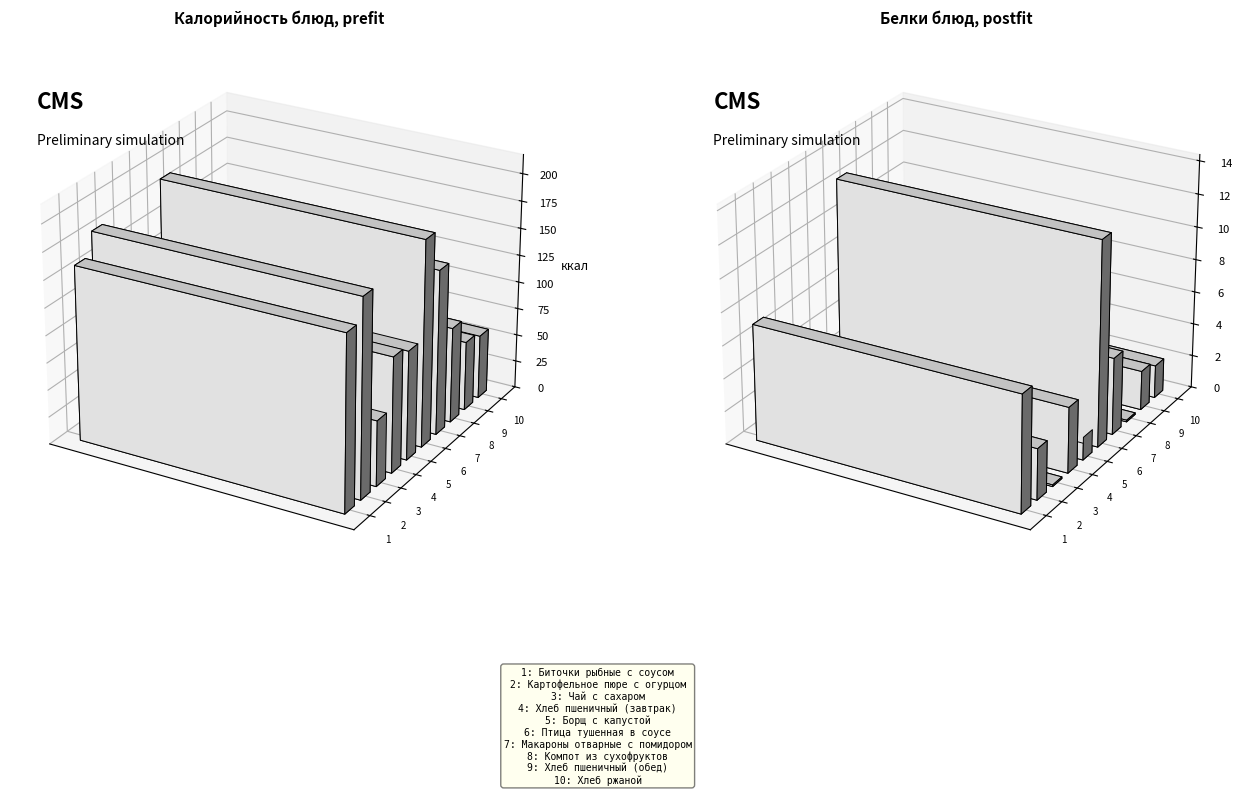

At Биточки рыбные с соусом, list the series in order from largest to smallest.

Калорийность, Белки